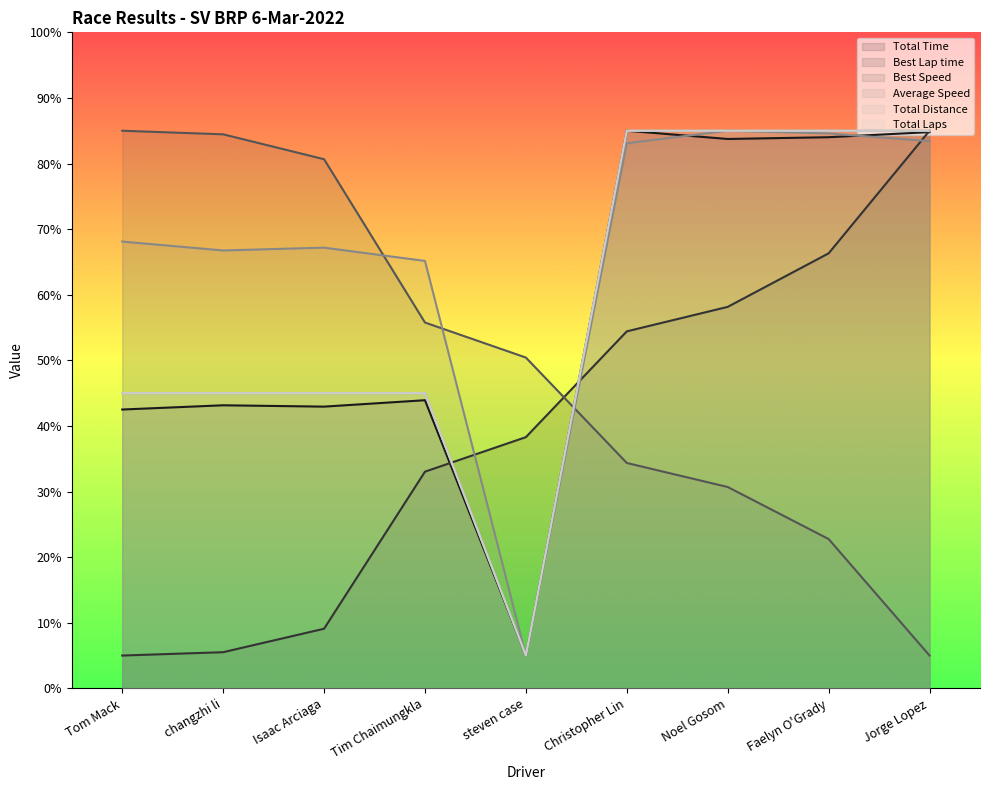

What is the smallest value displayed?

5.0